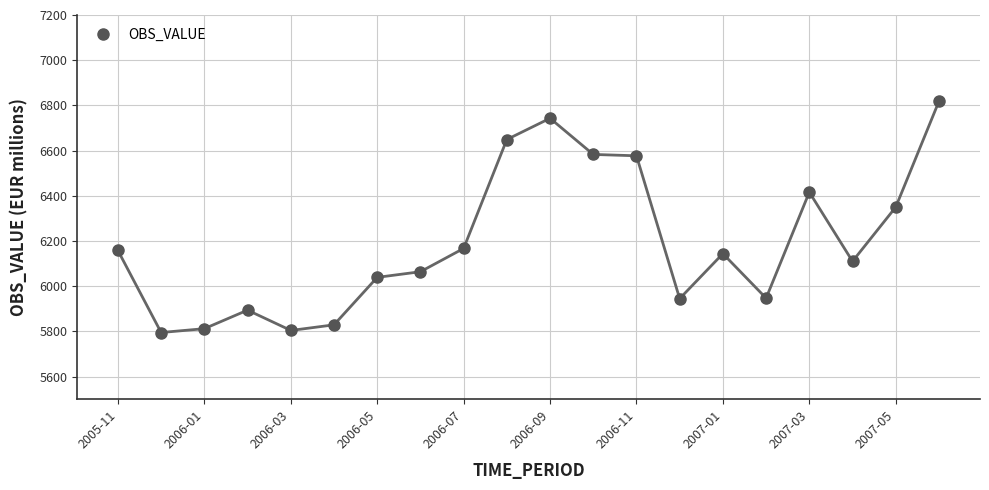

What is the value of the 1st point from the left?

6158